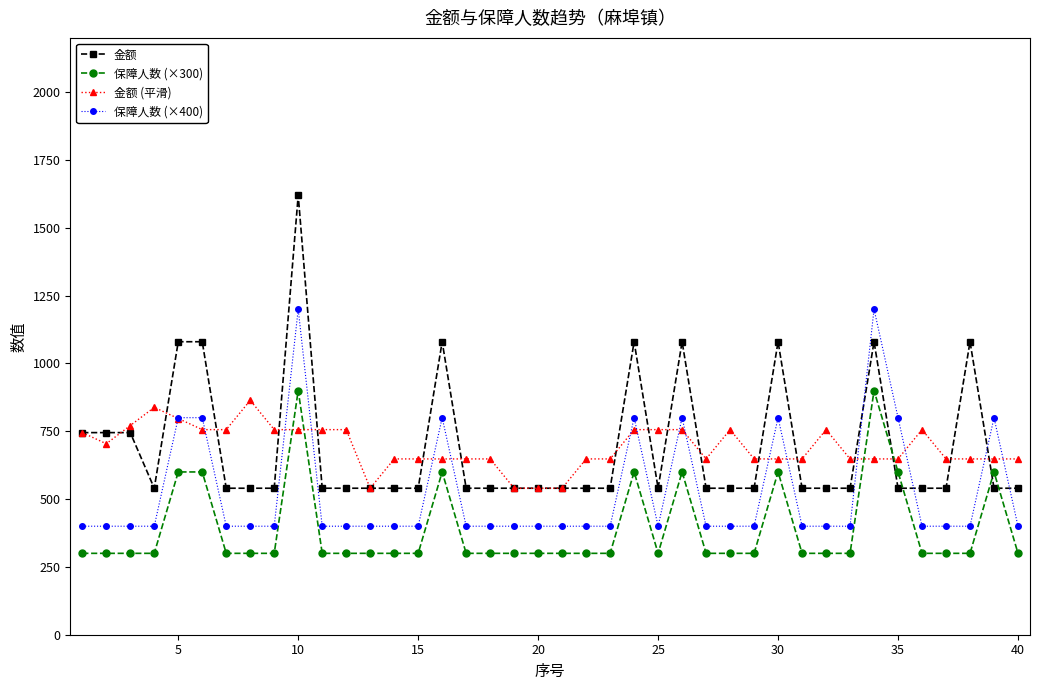

Which series has the largest range (max minus min)?

金额